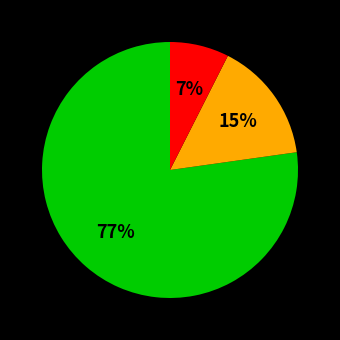

To the nearest percent, what is the average slice percentage?

33%